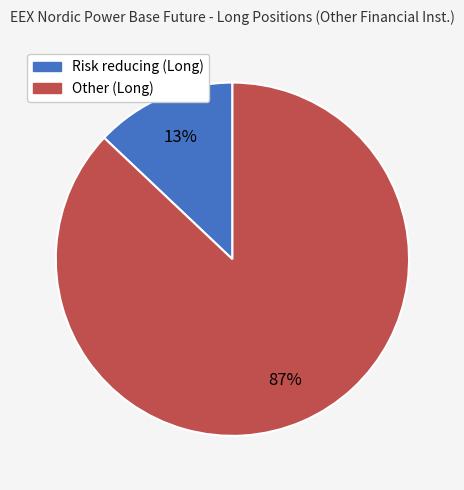

To the nearest percent, what is the average slice percentage?

50%